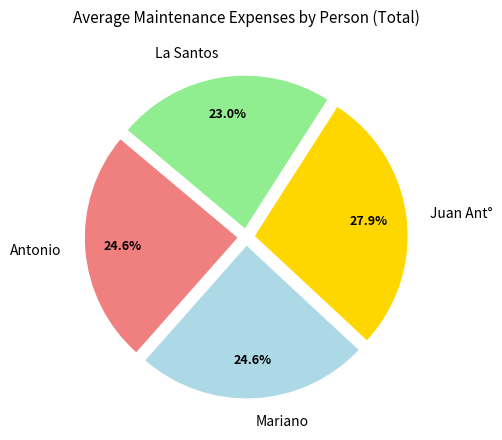

To the nearest percent, what portion does Antonio represent?

25%